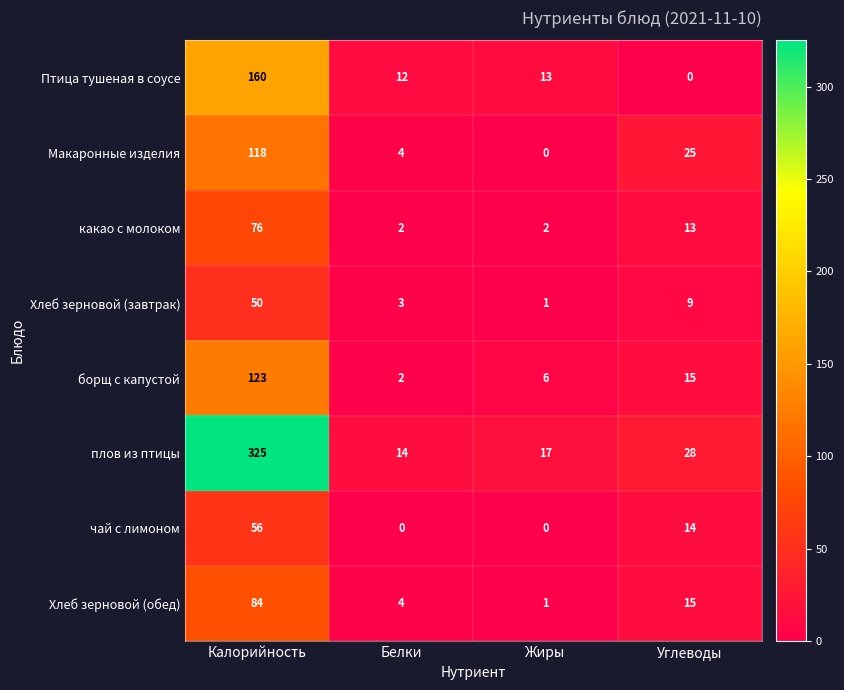

What is the spread (max minus min) of values at Жиры?

17